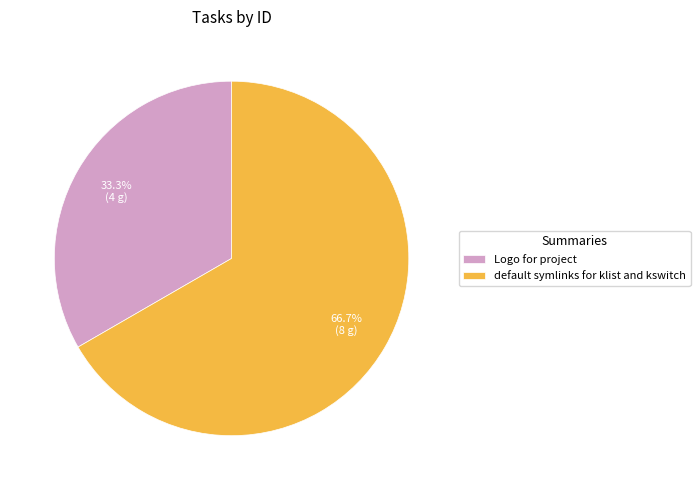

Rank the categories by value from lowest to highest.

Logo for project, default symlinks for klist and kswitch